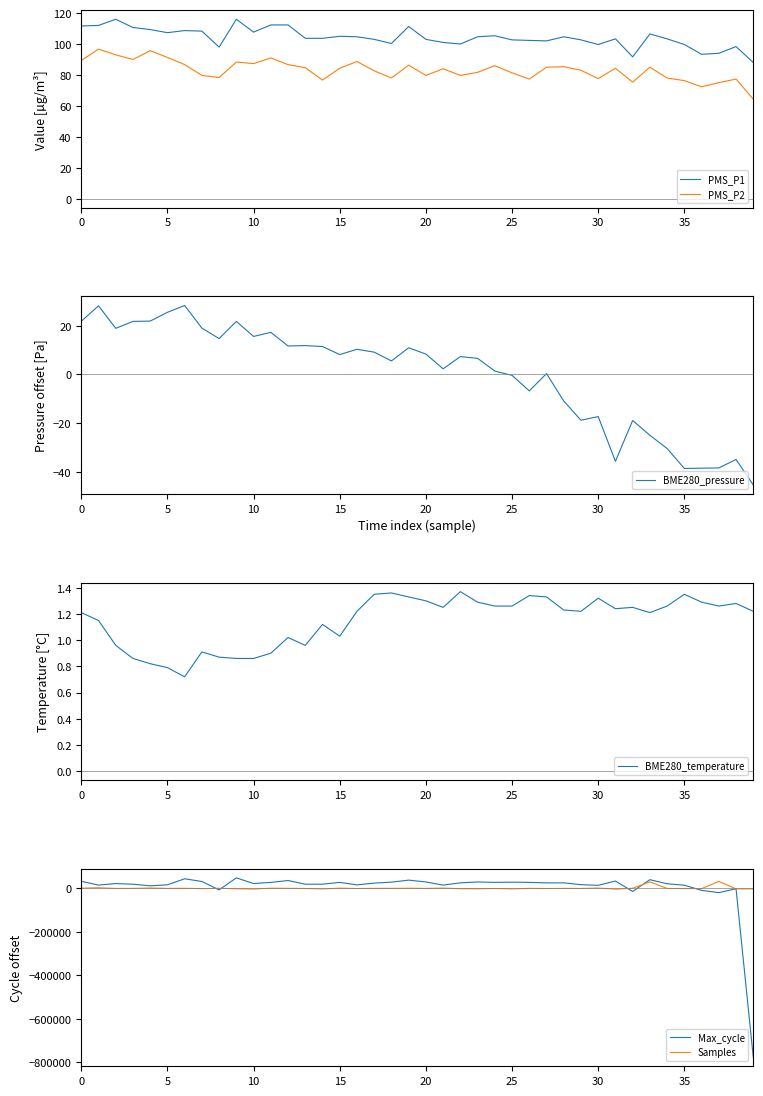

How many lines are shown in the chart?

6